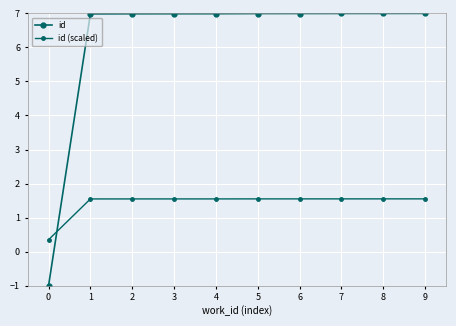

What is the smallest value displayed?

-1.0